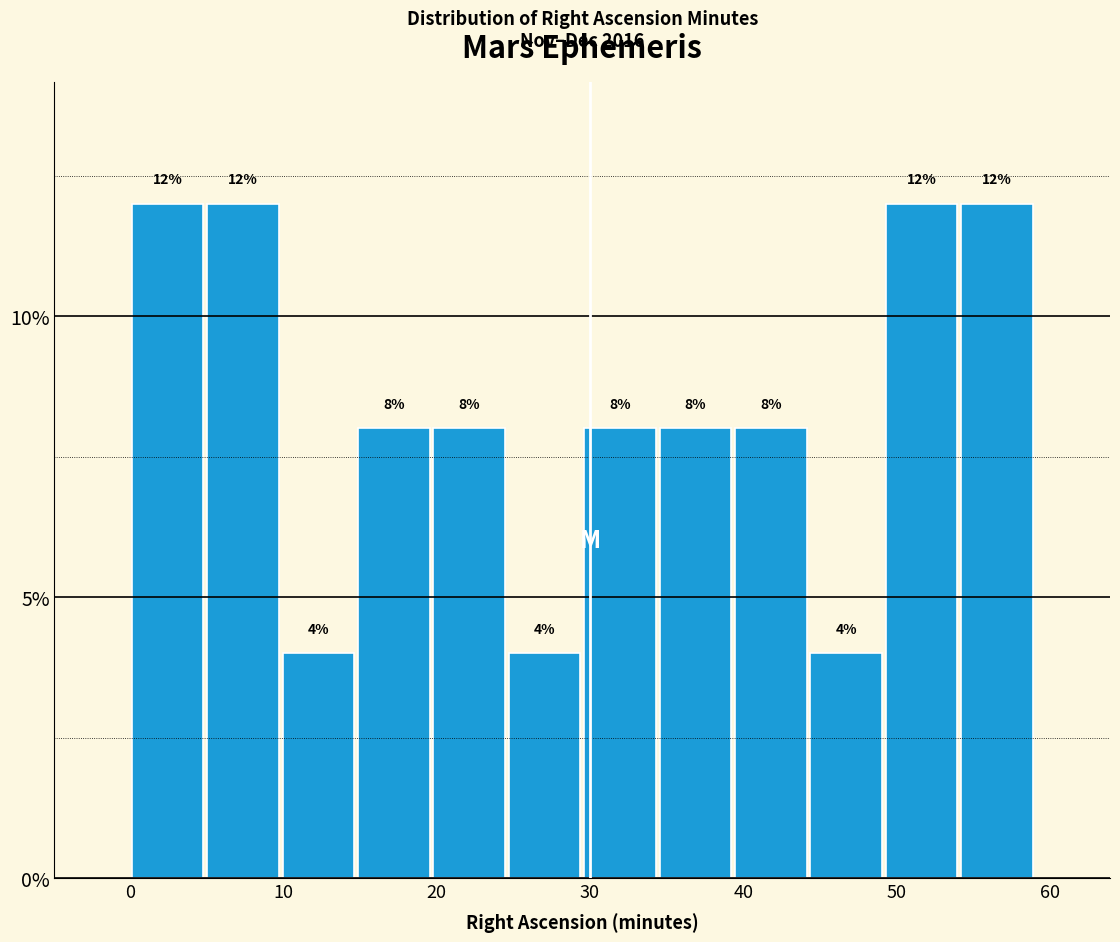

How tall is the bar that spans 20 to 25 on the x-axis? The bar edges are not printed on the chart, so give them approximately, as read against the axis.

8